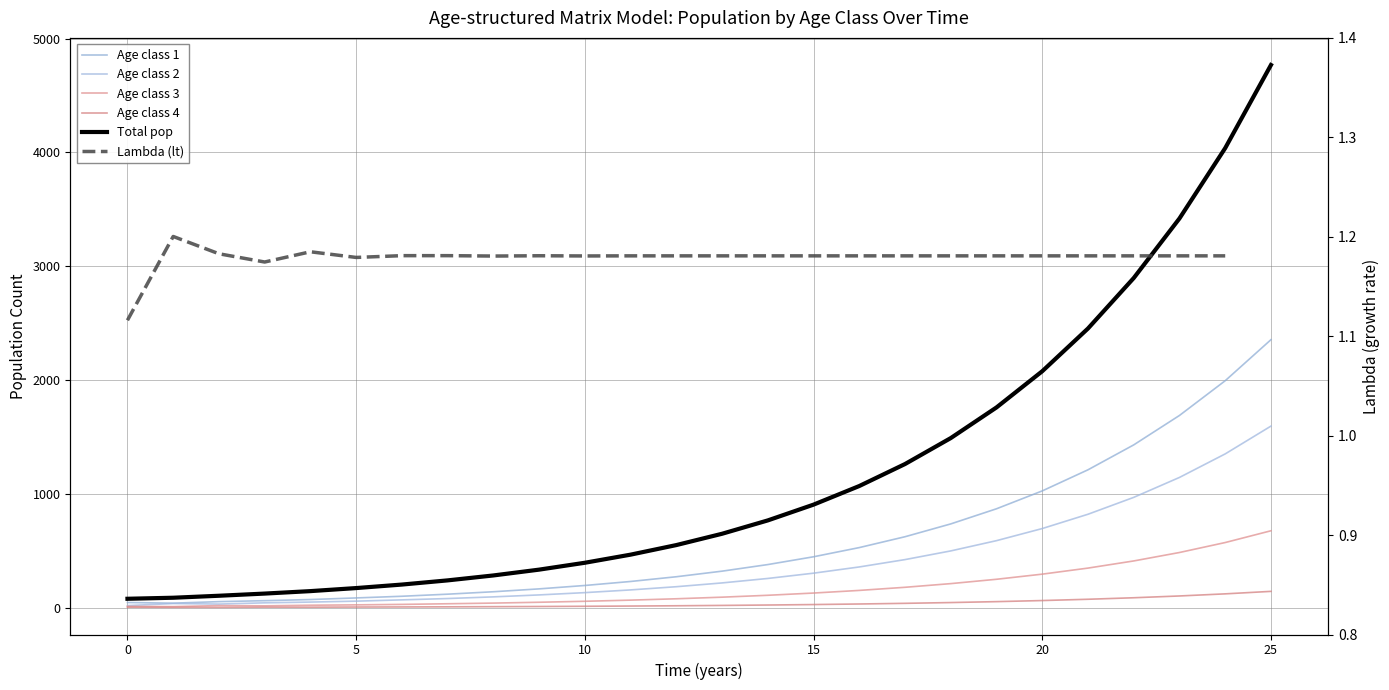

True or false: Age class 1 has a value of 1688.9 at 23.

True